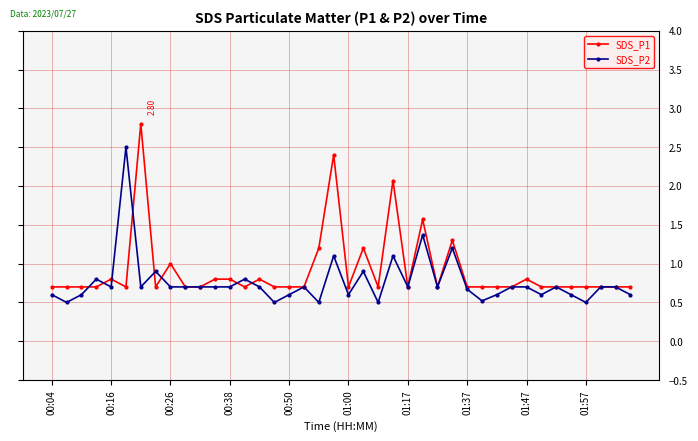

True or false: SDS_P2 has more than 2 interior local peaks.

True